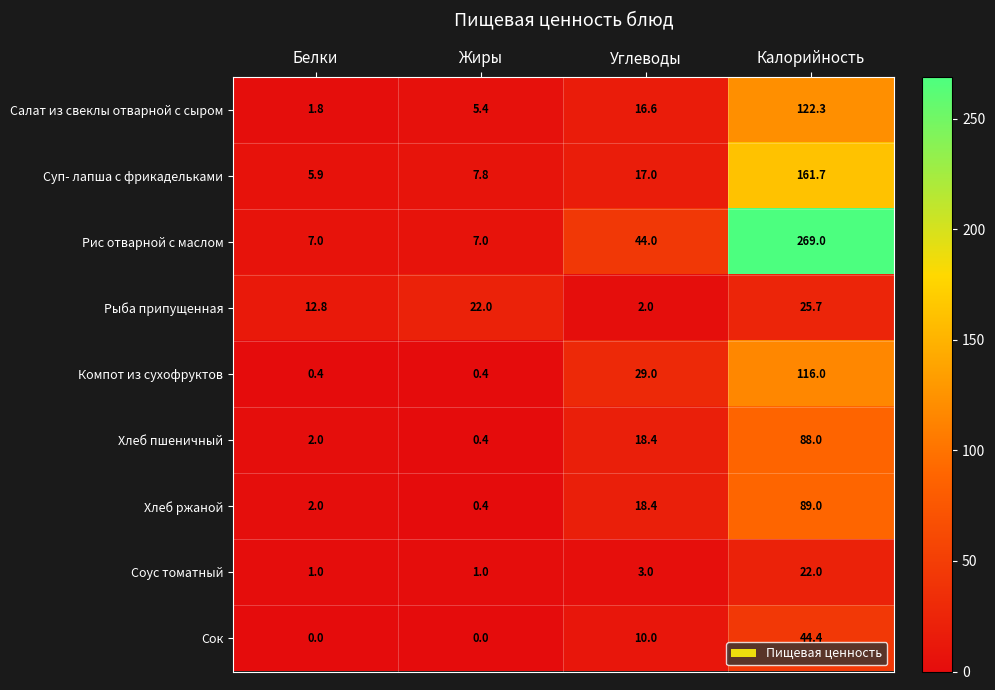

Which series has the widest spread of values?

Рис отварной с маслом